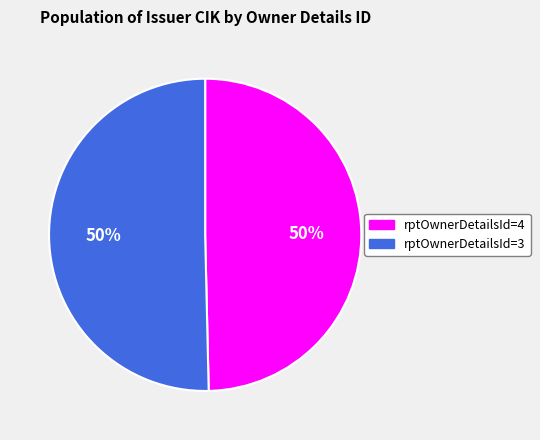

Count the number of slices in the pie.

2